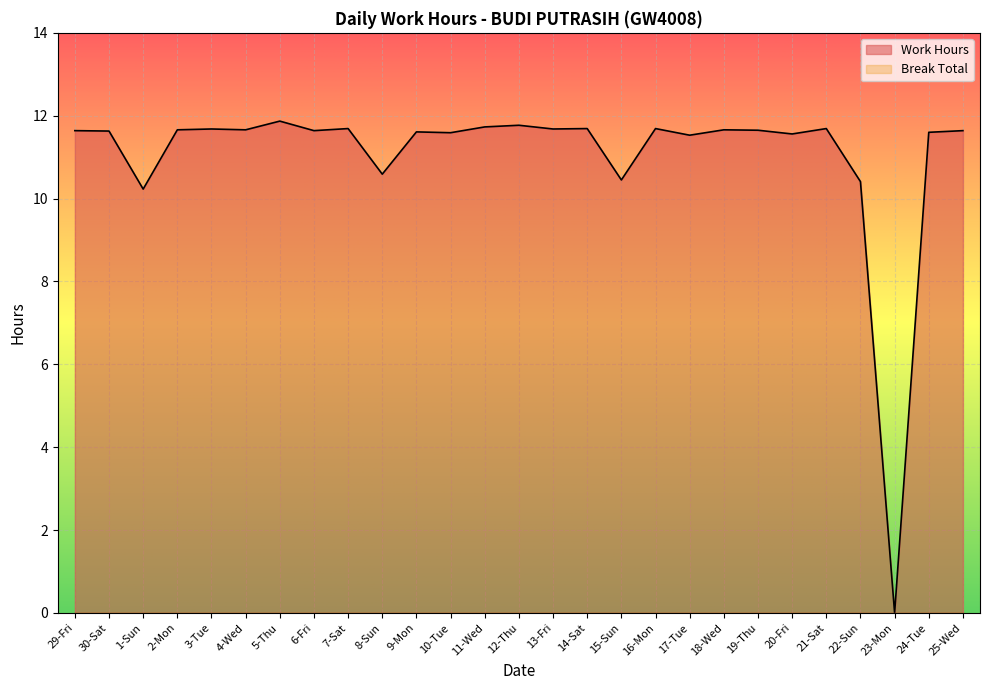

Where is the data nearest to the value 5?

23-Mon